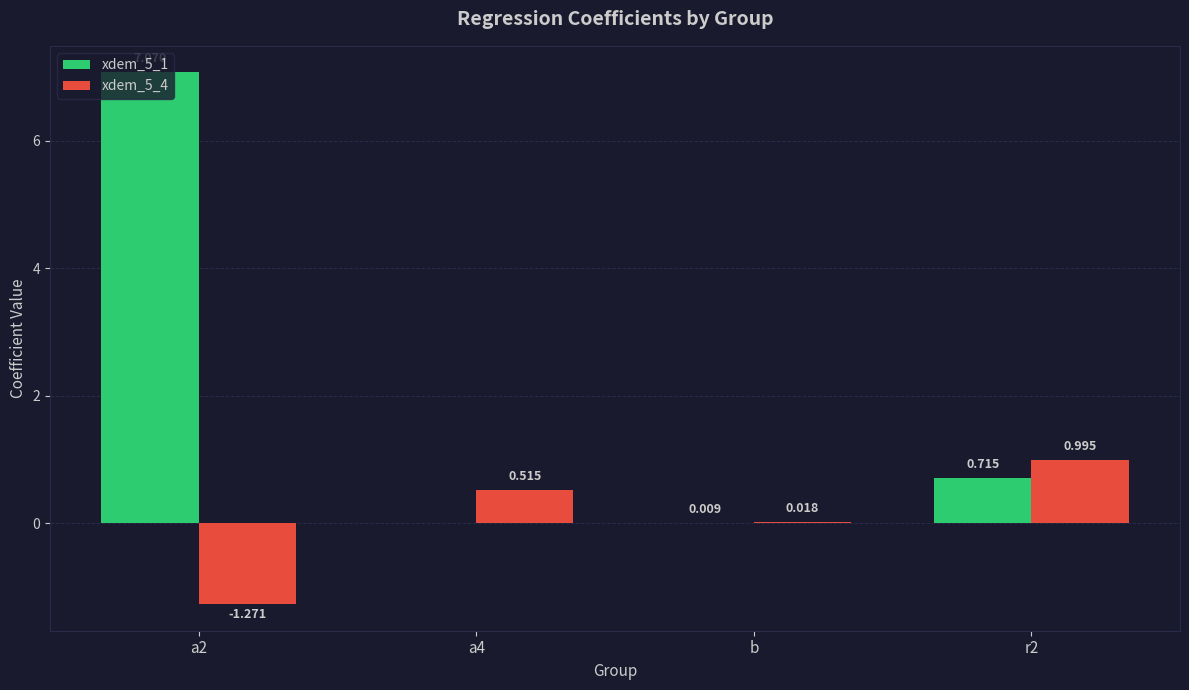

At which label is xdem_5_4 closest to 0?

b